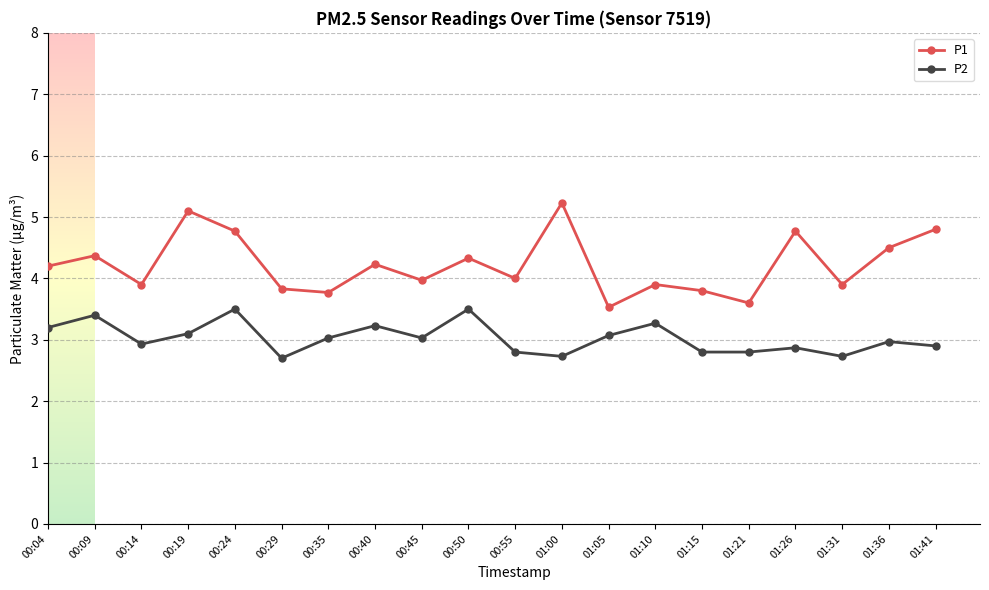

What is the maximum value shown in the chart?

5.2